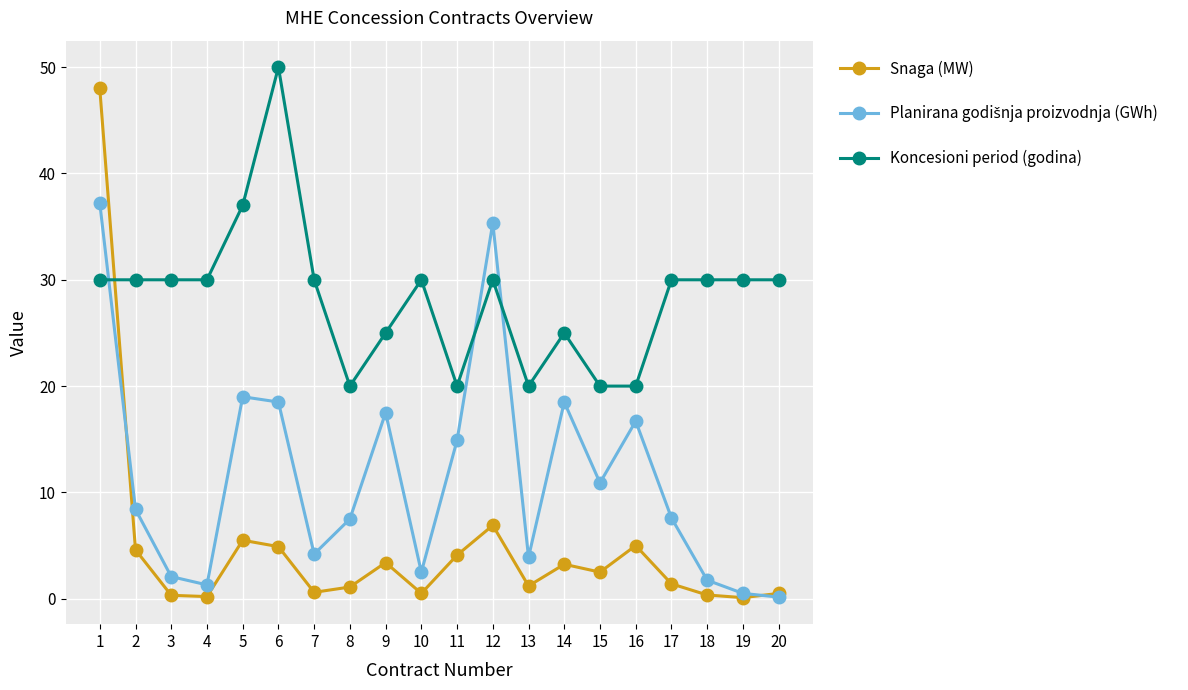

Does the chart display data point markers on the line(s)?

Yes